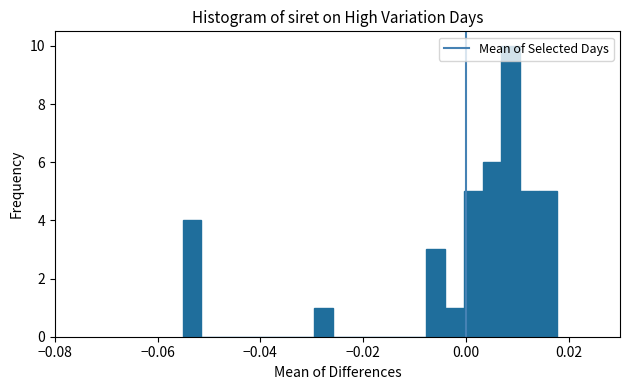

Around what value on the x-axis is the tallest bar? Give the approximate position of its centre, as read against the axis.

0.008